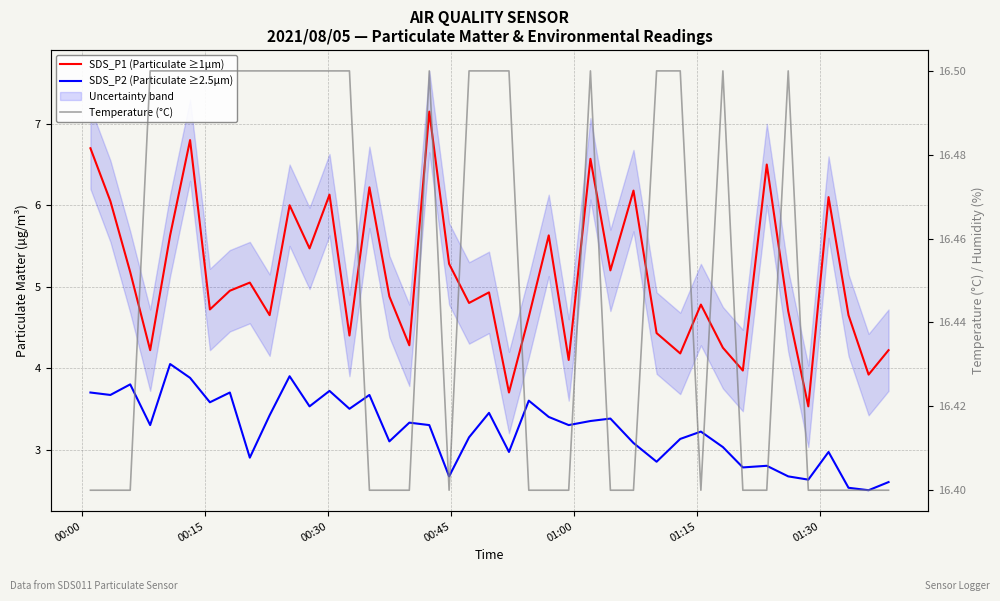

What is the average value of the SDS_P1 (Particulate ≥1µm) series?

5.1